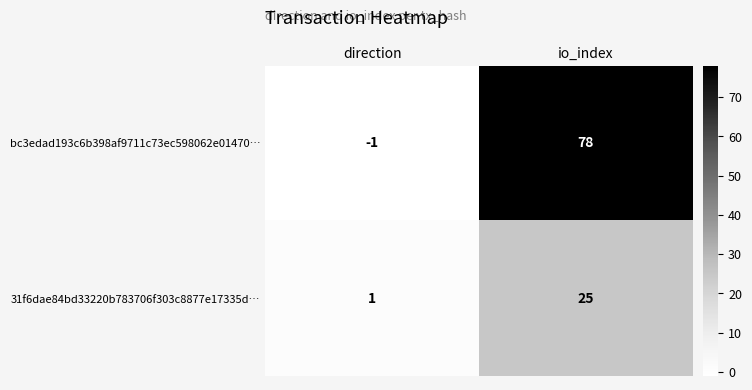

What is the difference between the maximum and minimum values in the bc3edad193c6b398af9711c73ec598062e01470… series?

79